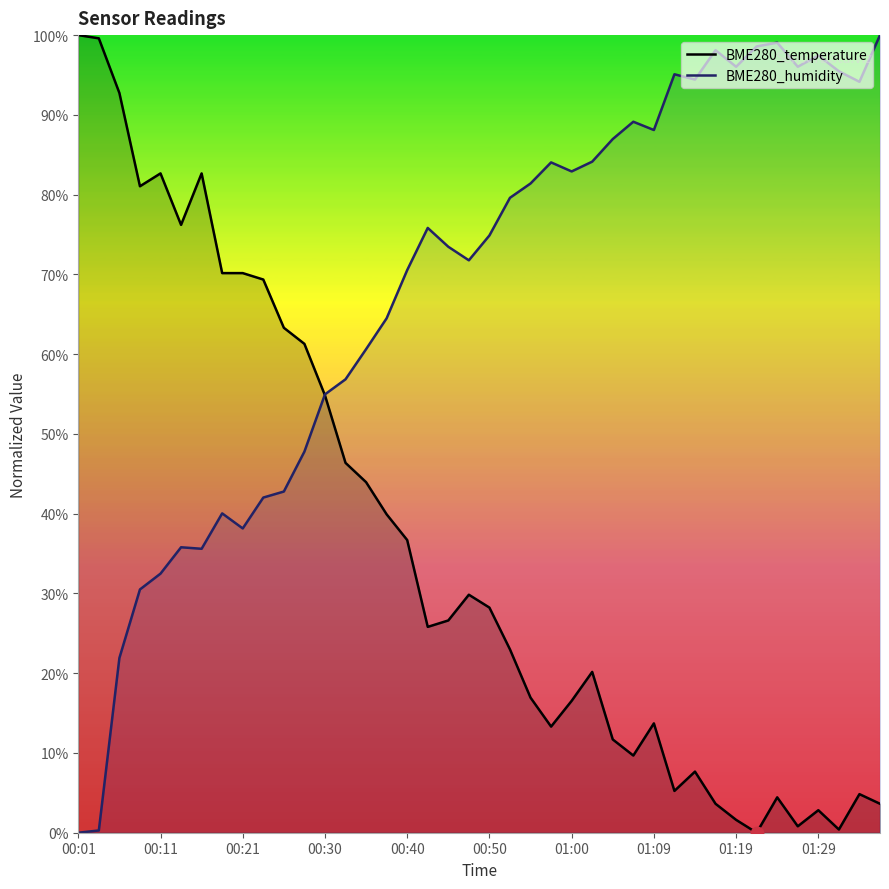

What is the difference between the highest and lowest values at 01:29?

94.6